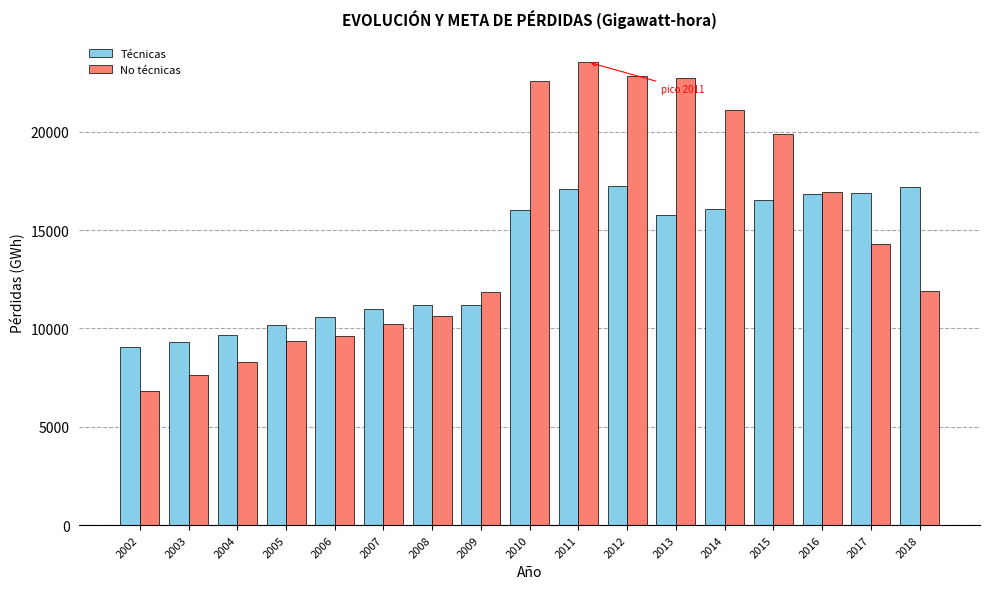

How many bars are there in each group?

2